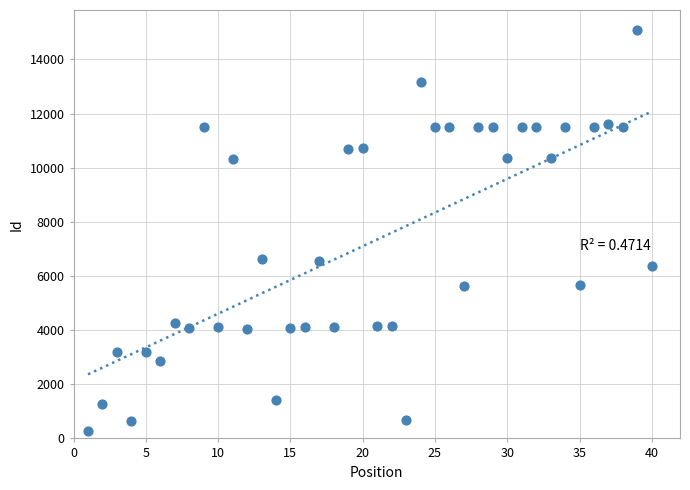

What is the range of X values (max minus min)?

39